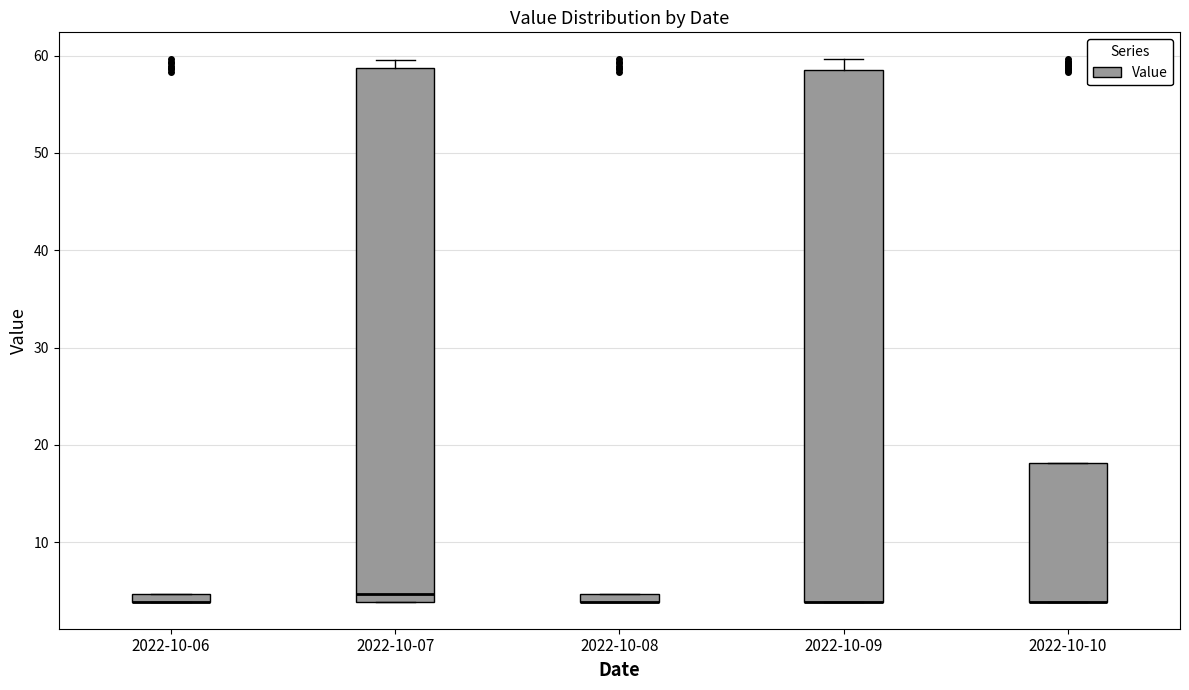

Where is the lower edge of the box for 2022-10-06 on the y-axis? The values are not printed on the chart, so give them approximately, as read against the axis.

4